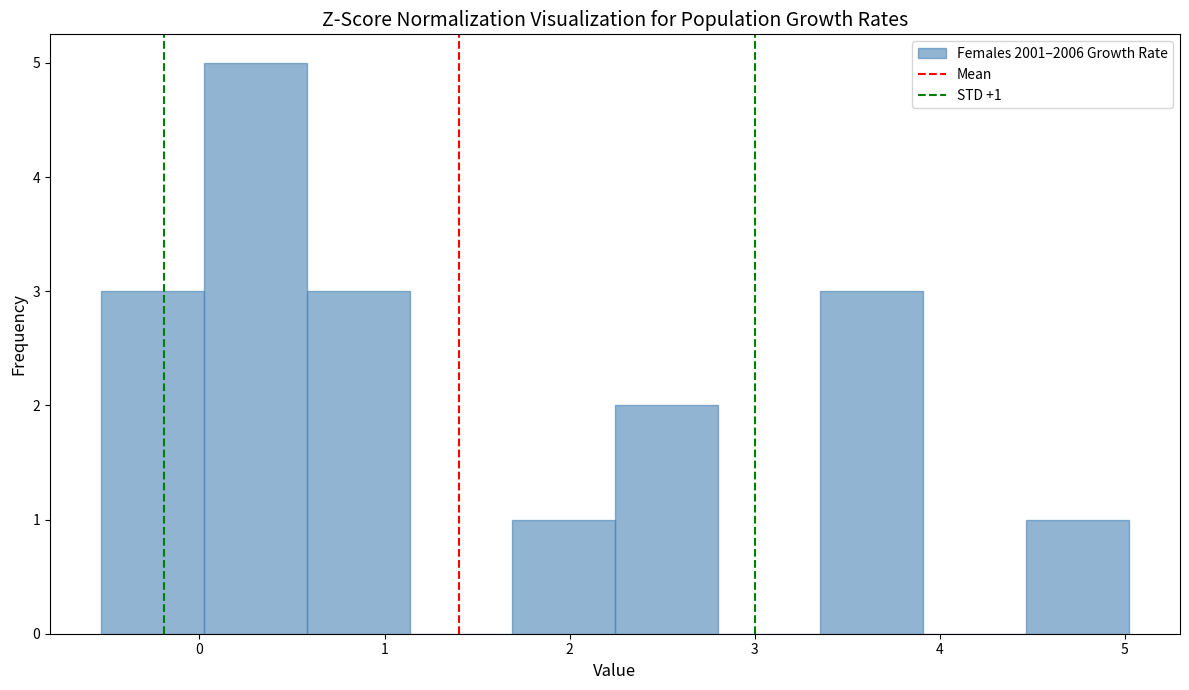

Over which range of the x-axis is the bar tallest?

0.0 to 0.6